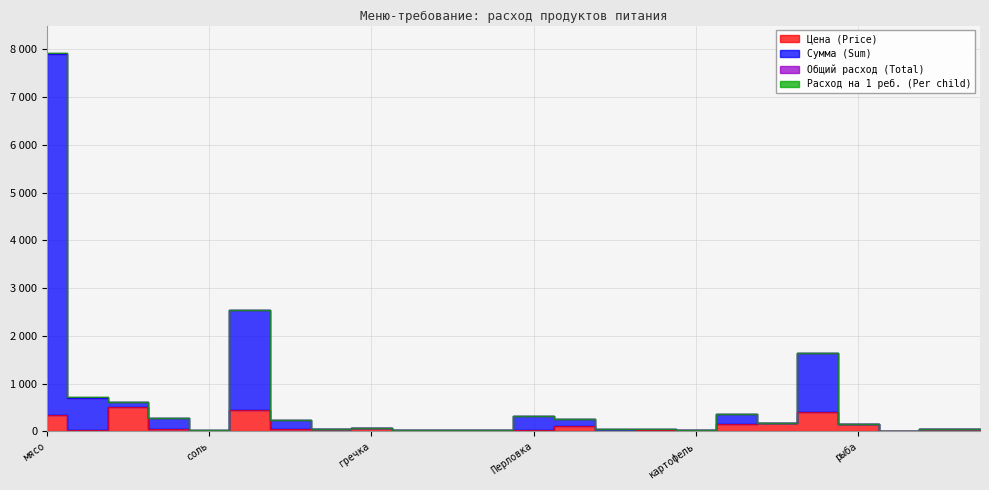

Which series has the largest total across all categories?

Сумма (Sum)